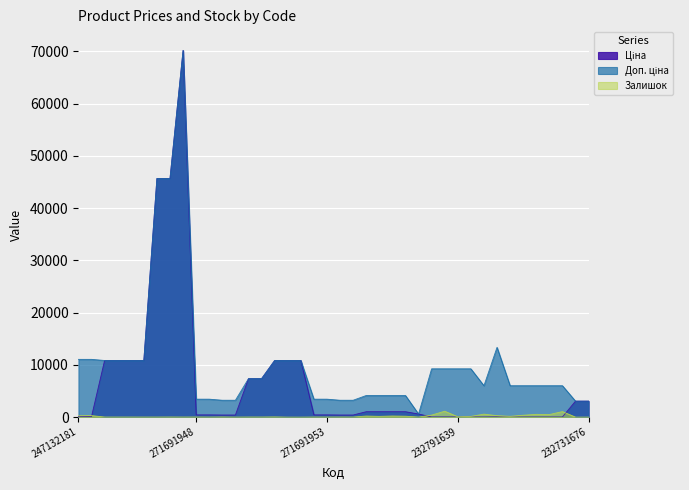

What is the greatest value displayed?

70181.6